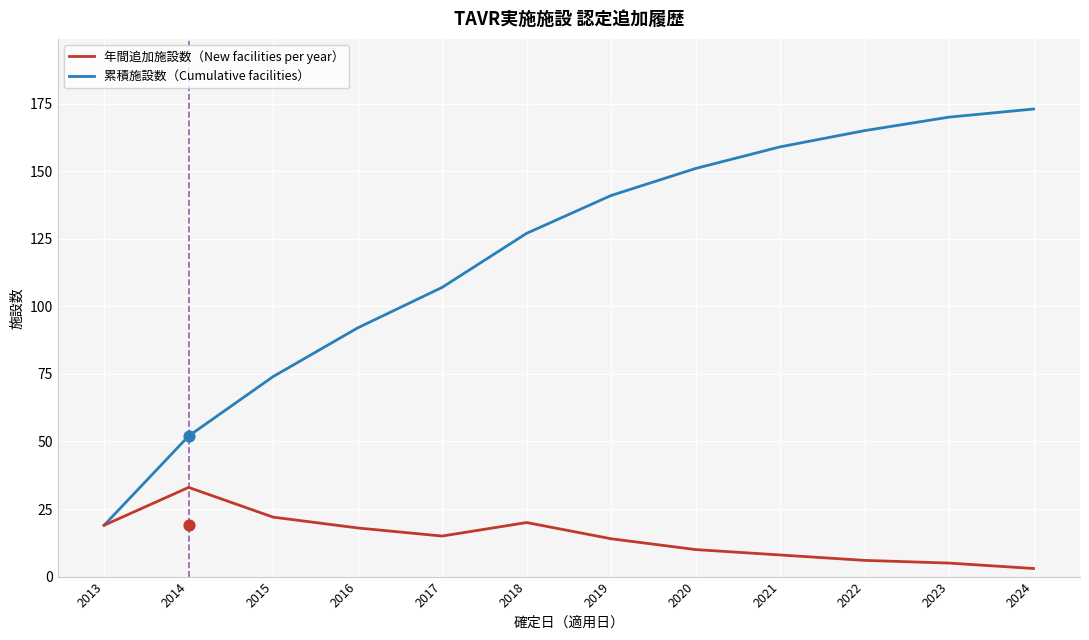

Which series has the largest total across all categories?

累積施設数（Cumulative facilities）